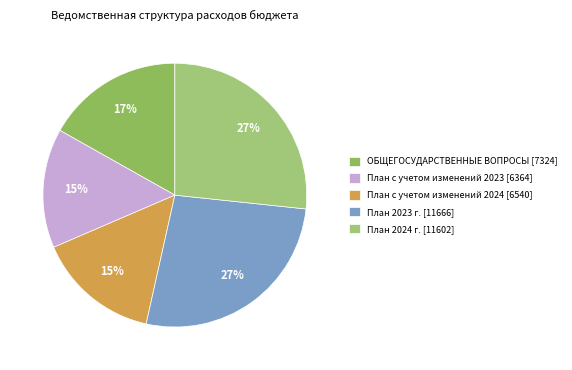

How many slices are in this pie chart?

5